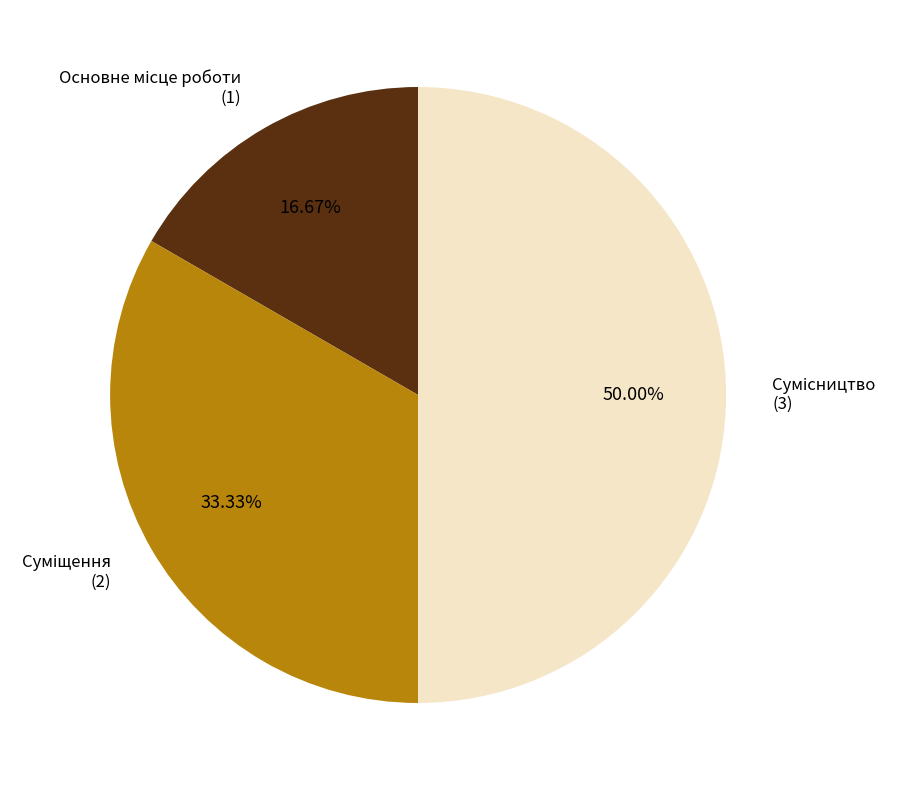

Count the number of slices in the pie.

3